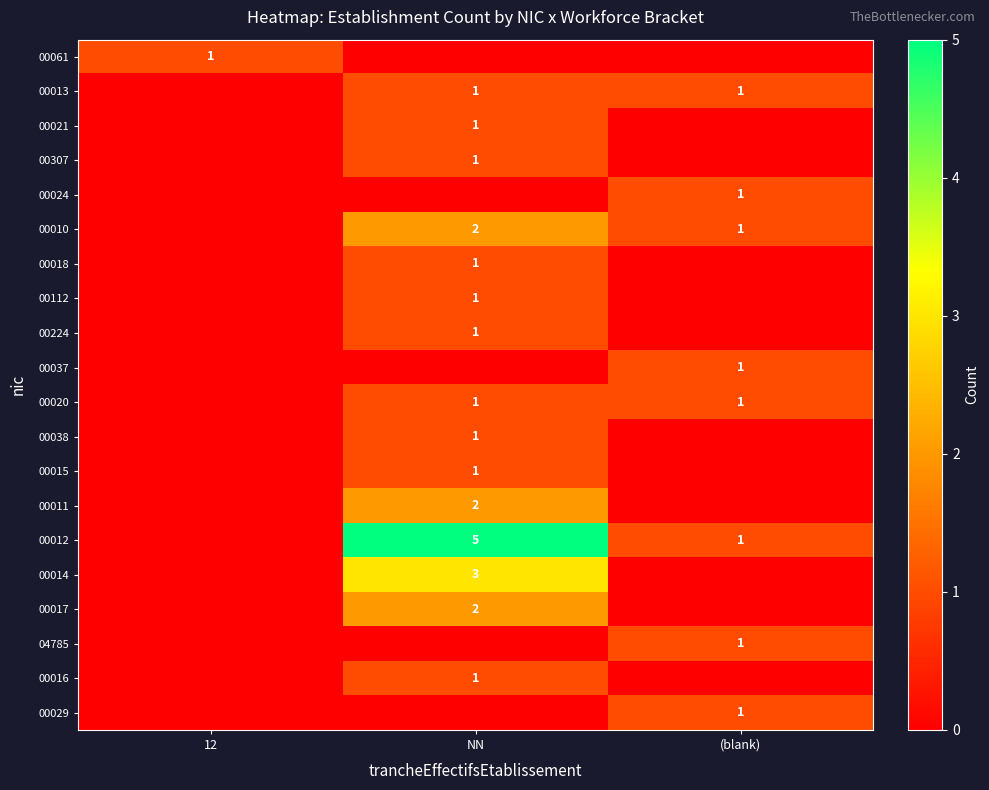

At how many categories does at least one series exceed 4?

1